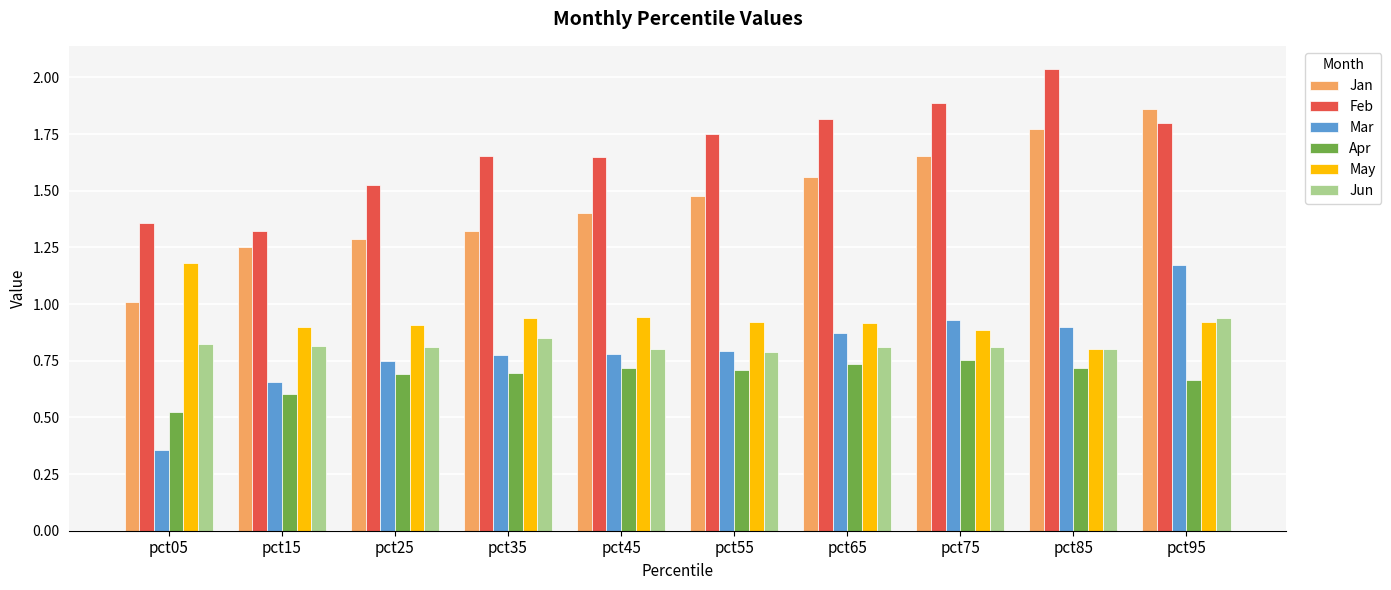

At which category is the sum across all series the highest?

pct95